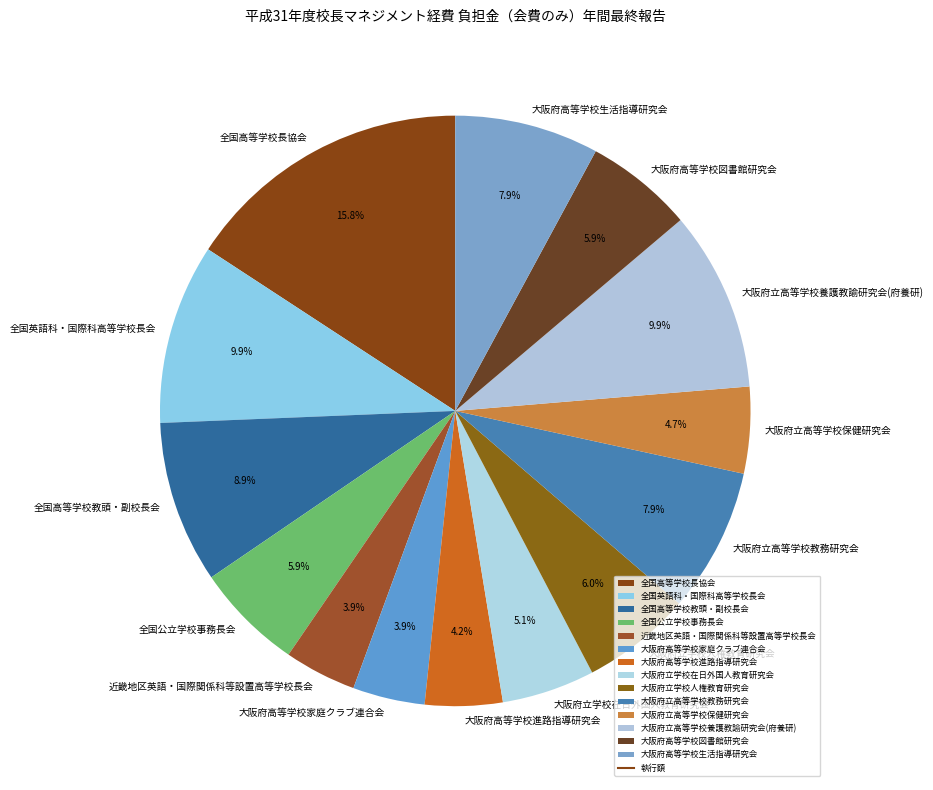

How many segments does this pie chart have?

14